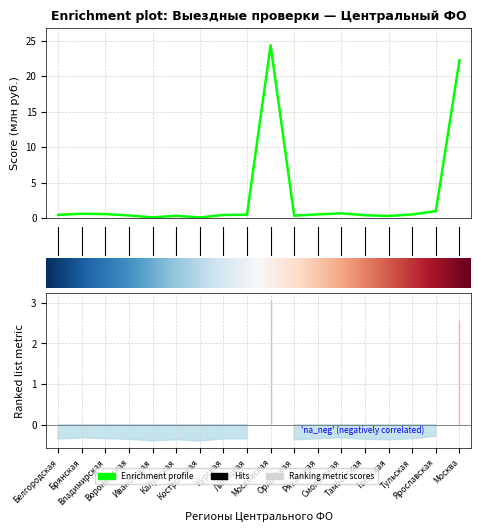

What is the smallest value displayed?

0.1